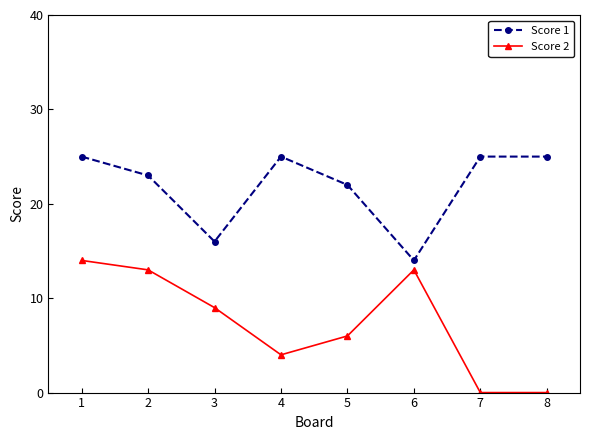

What is the difference between the highest and lowest values at 1?

11